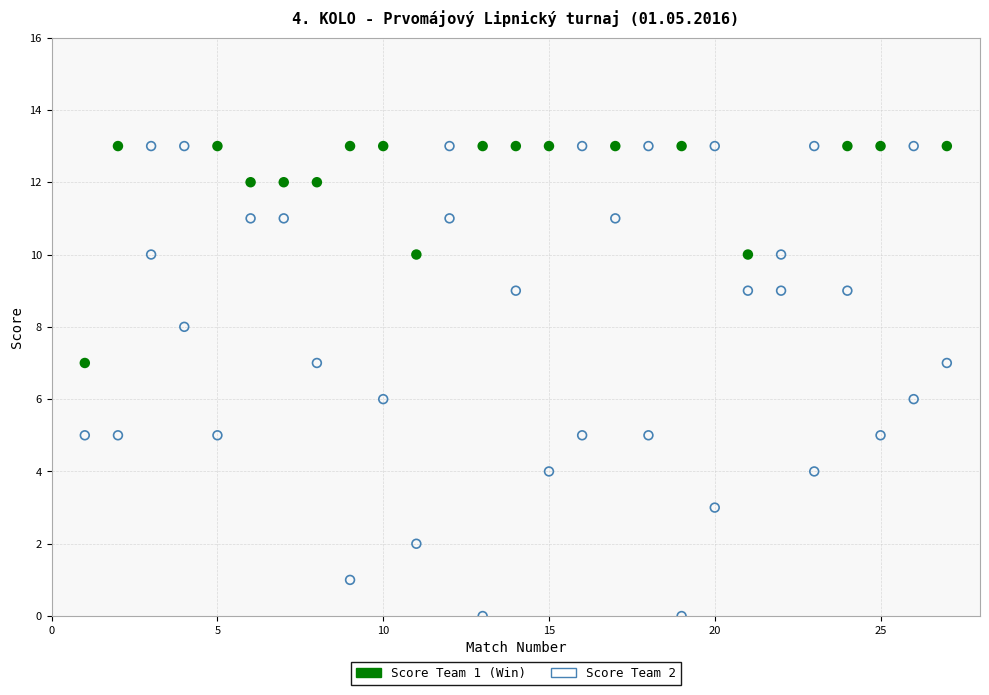

Across all data points, what is the range of Y values (max minus min)?

13